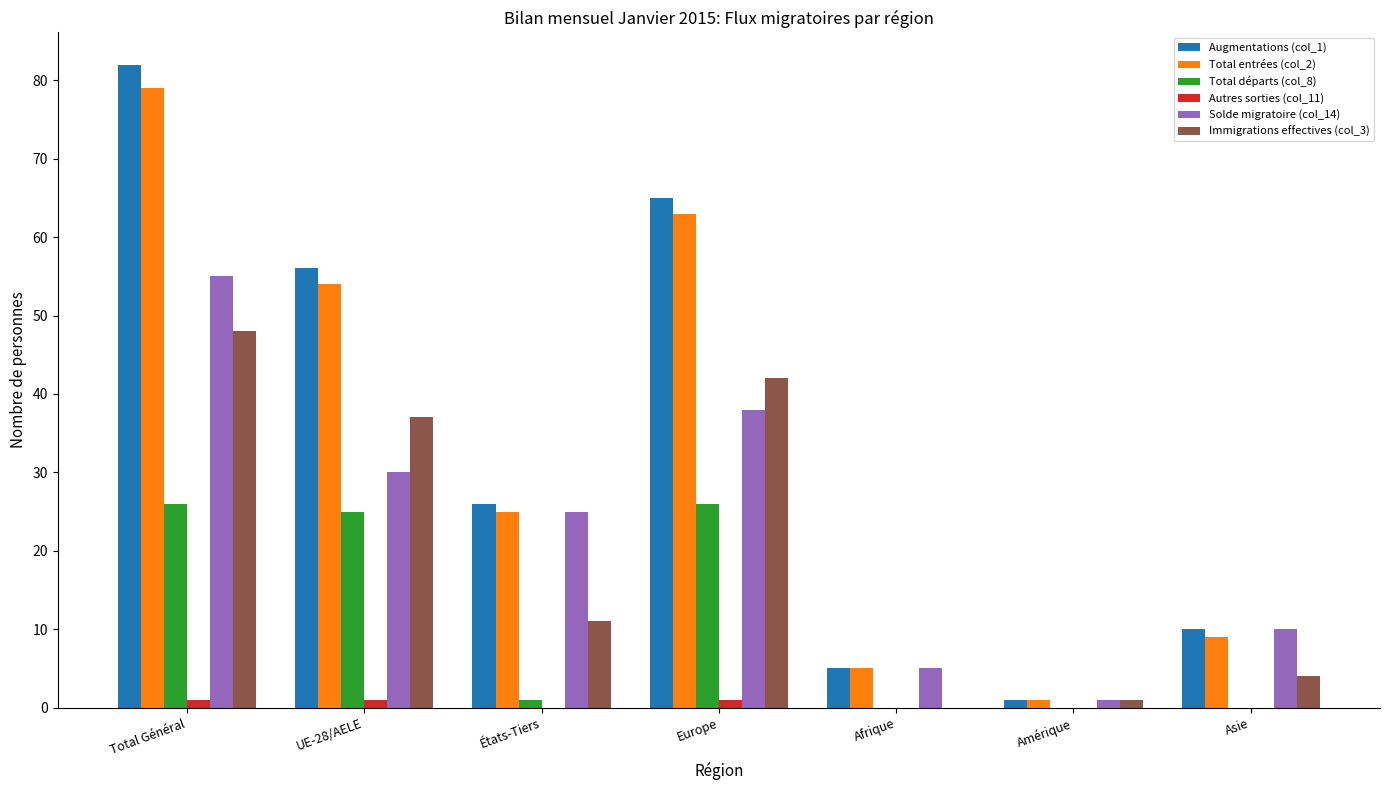

What is the greatest value displayed?

82